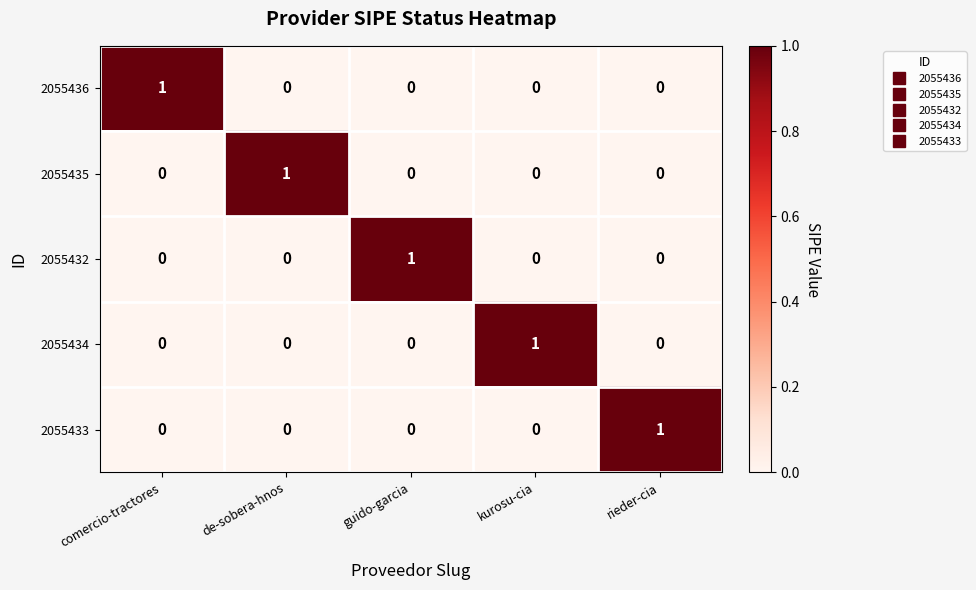

Count the 2055432 values in the range 0 to 1.

5